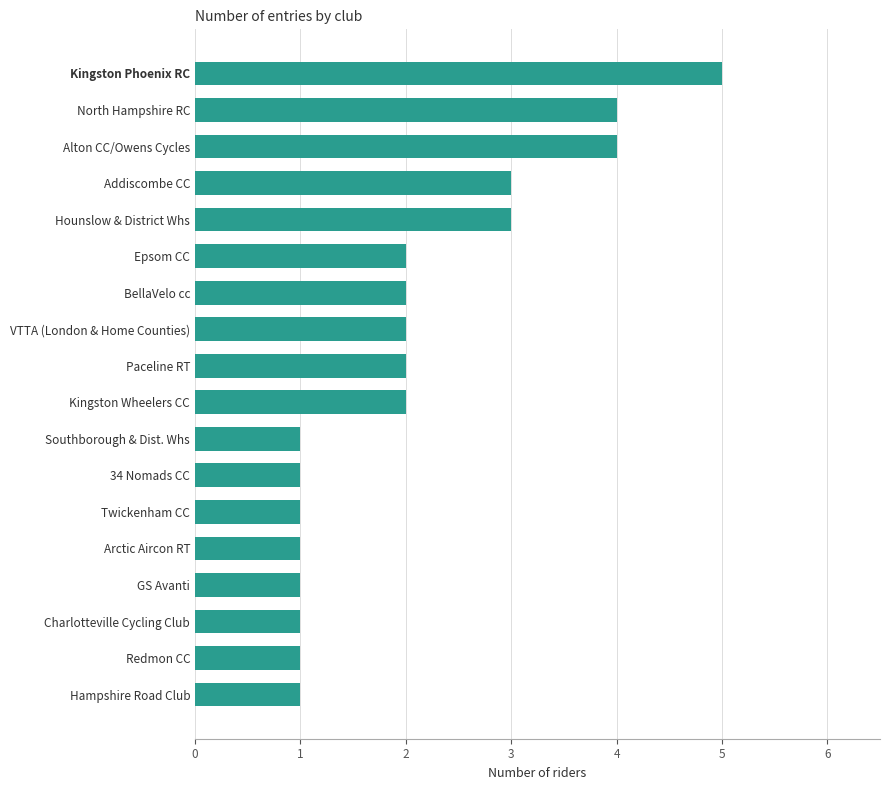

How many series are shown in this chart?

1